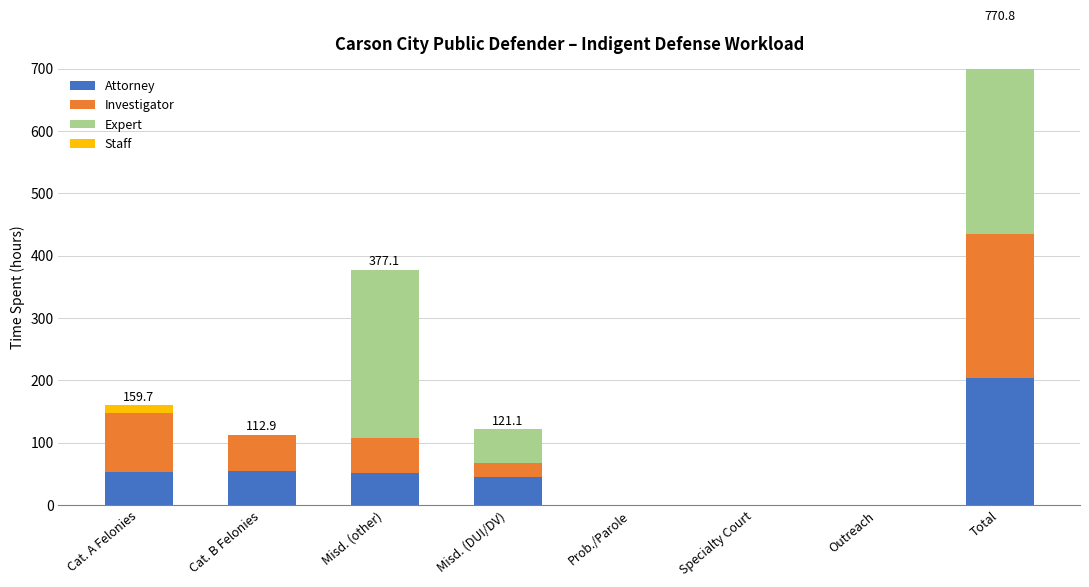

At which label is Expert closest to 162?

Misd. (DUI/DV)